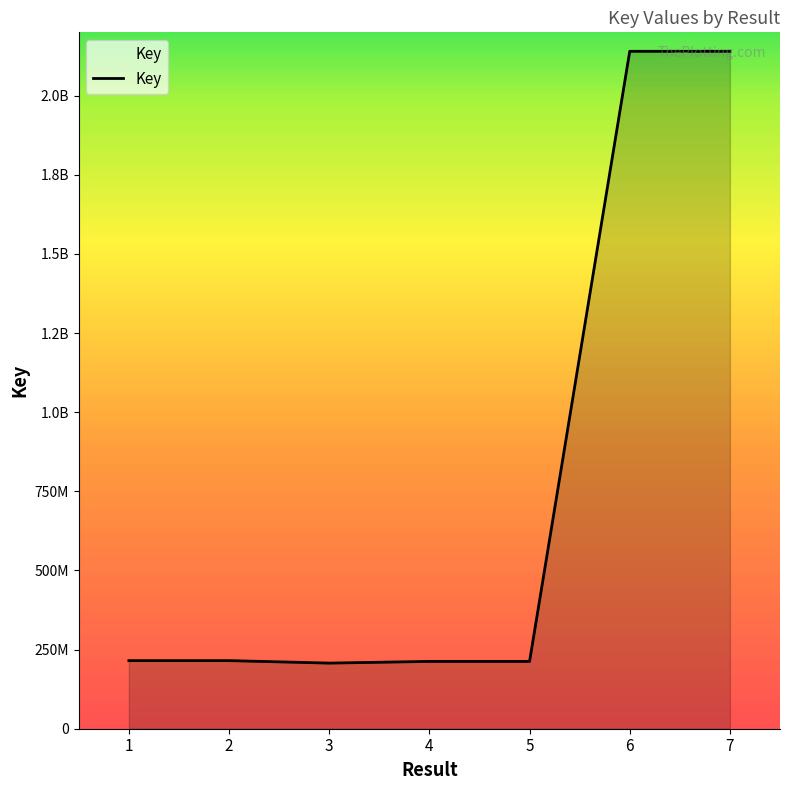

Is this an area chart (filled region under the line)?

Yes